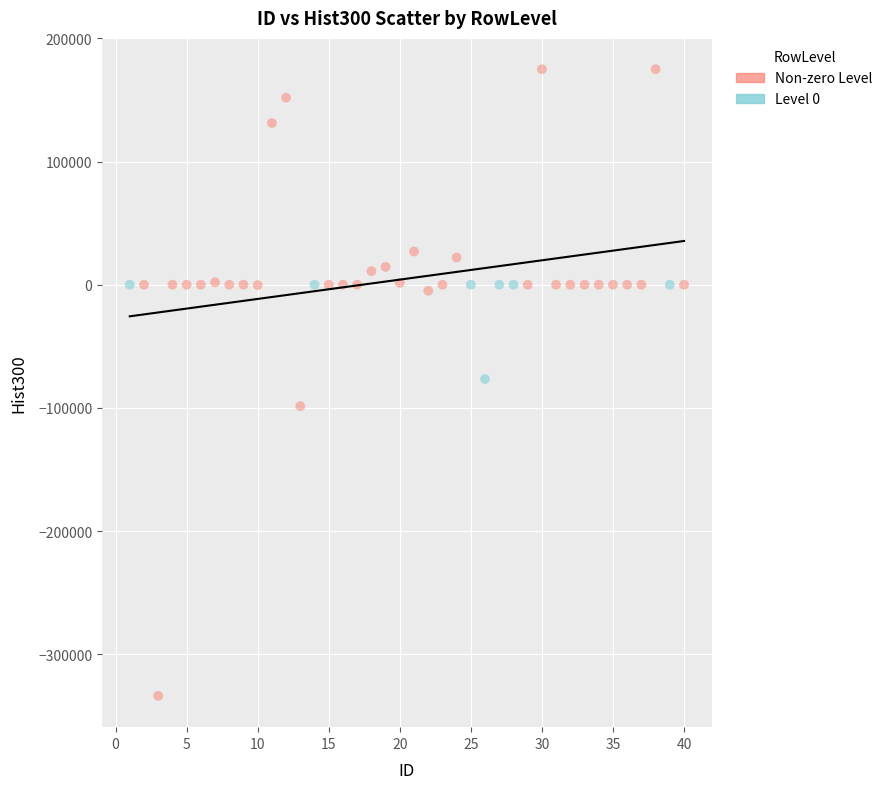

Which series reaches the minimum Y coordinate?

Non-zero Level